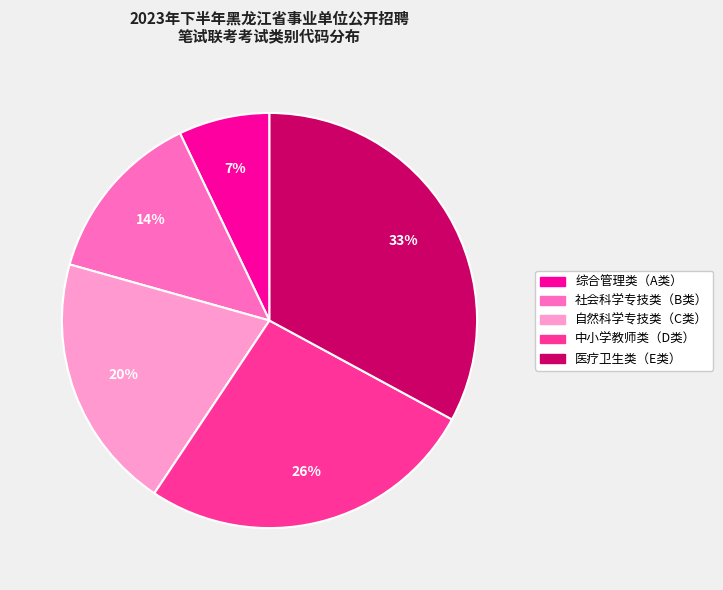

Combined, do 医疗卫生类（E类） and 中小学教师类（D类） account for over 50%?

Yes